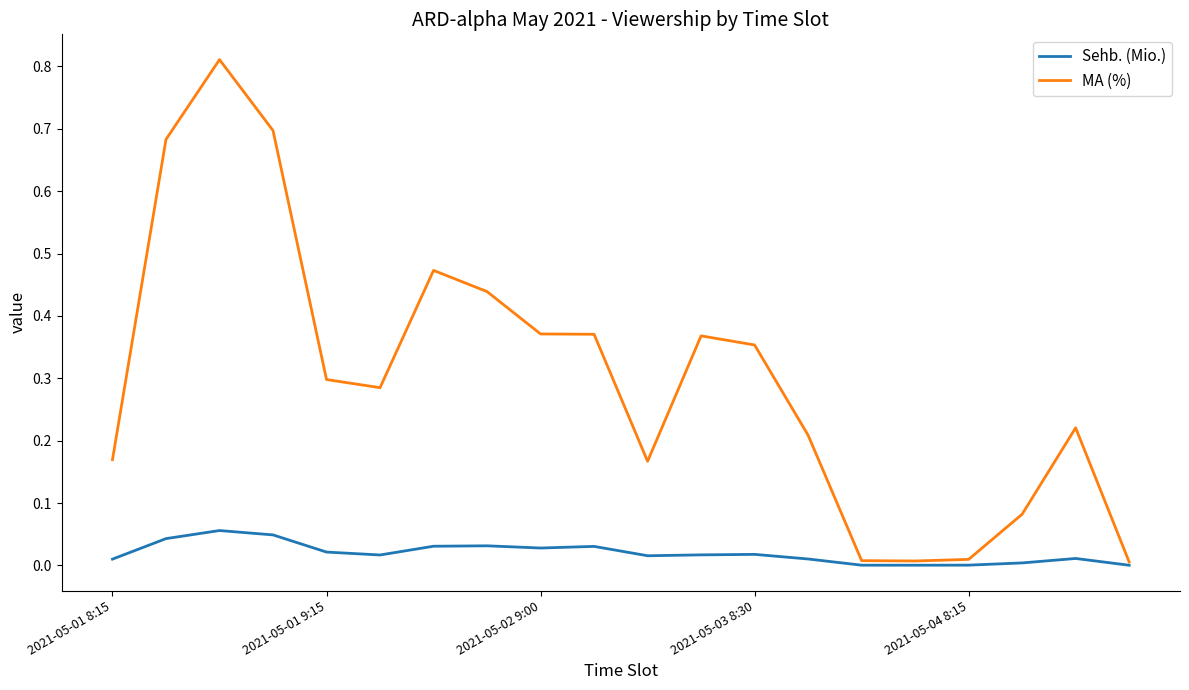

List the series in order of their peak value, highest first.

MA (%), Sehb. (Mio.)